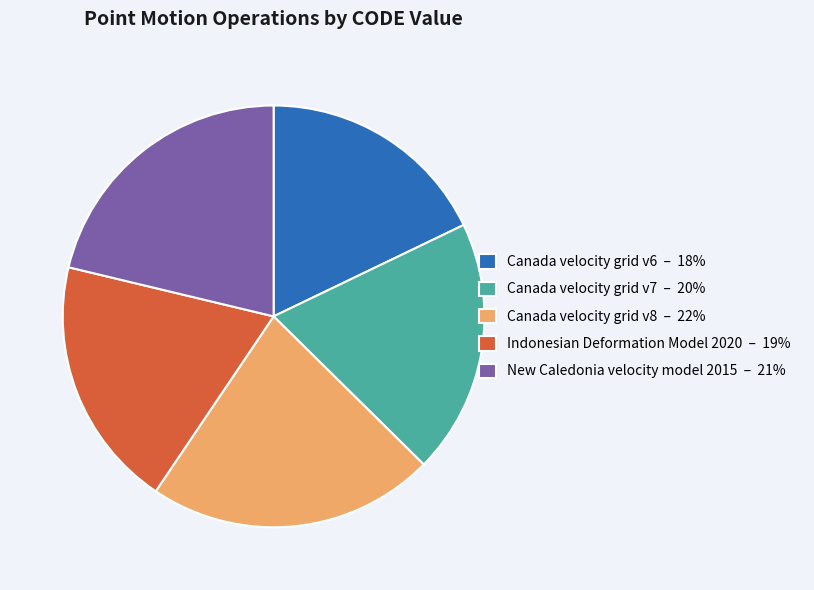

Does Canada velocity grid v6 – 18% account for over 50% of the chart?

No